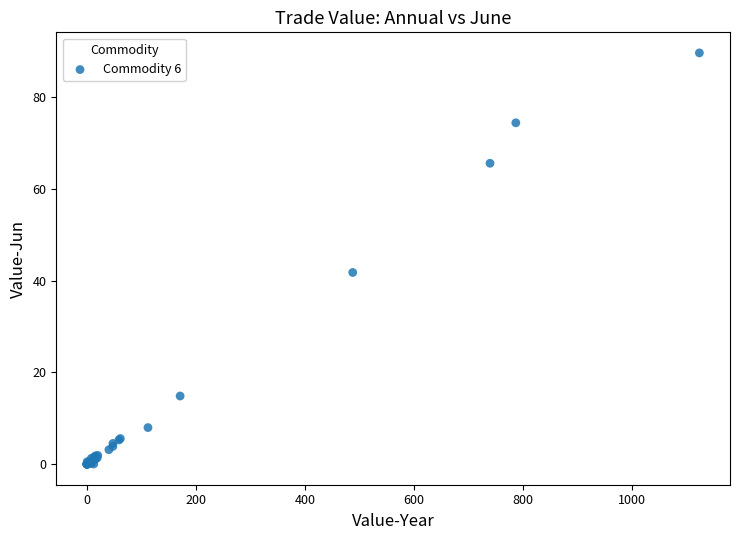

What Y value in the scatter plot is closest to 44?

41.8